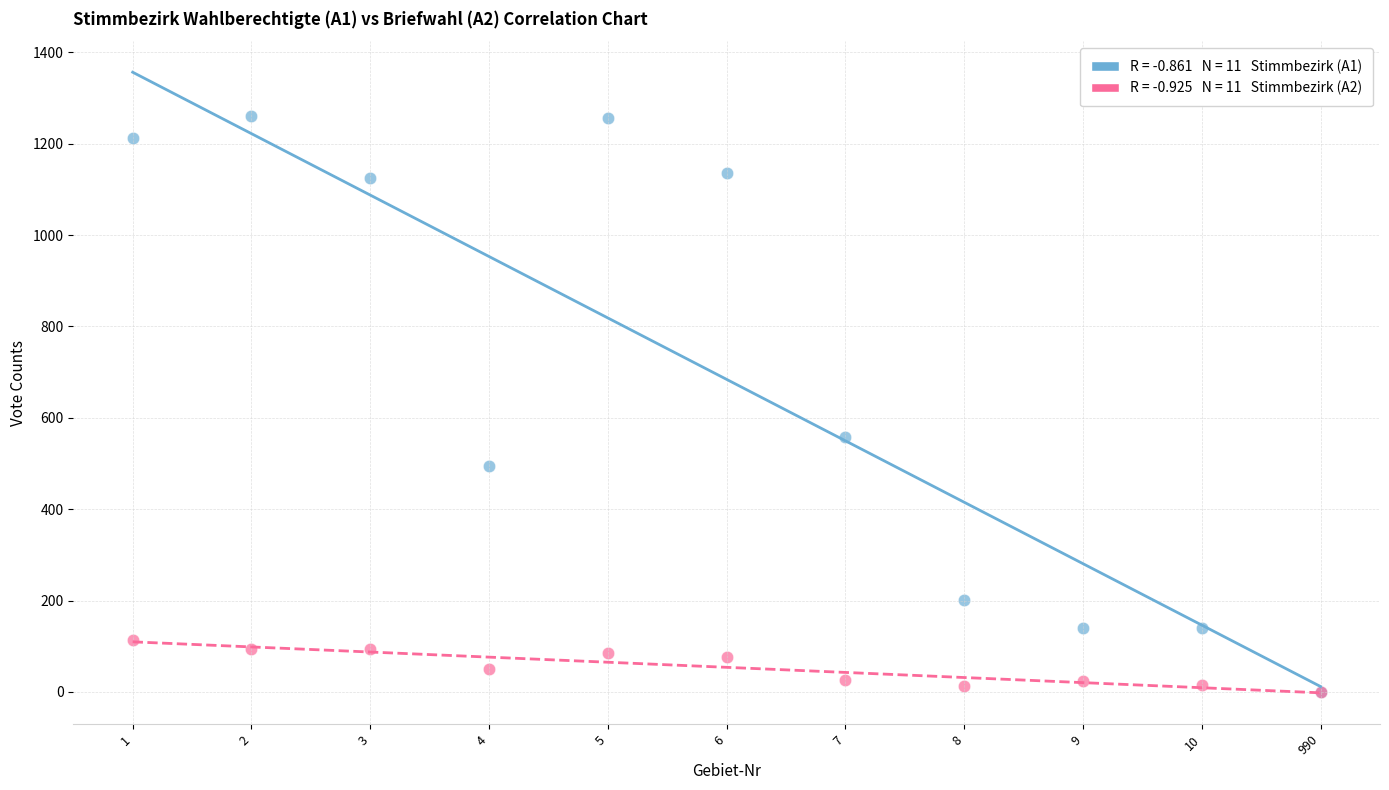

Across all series, what Y value is closest to 630?

559